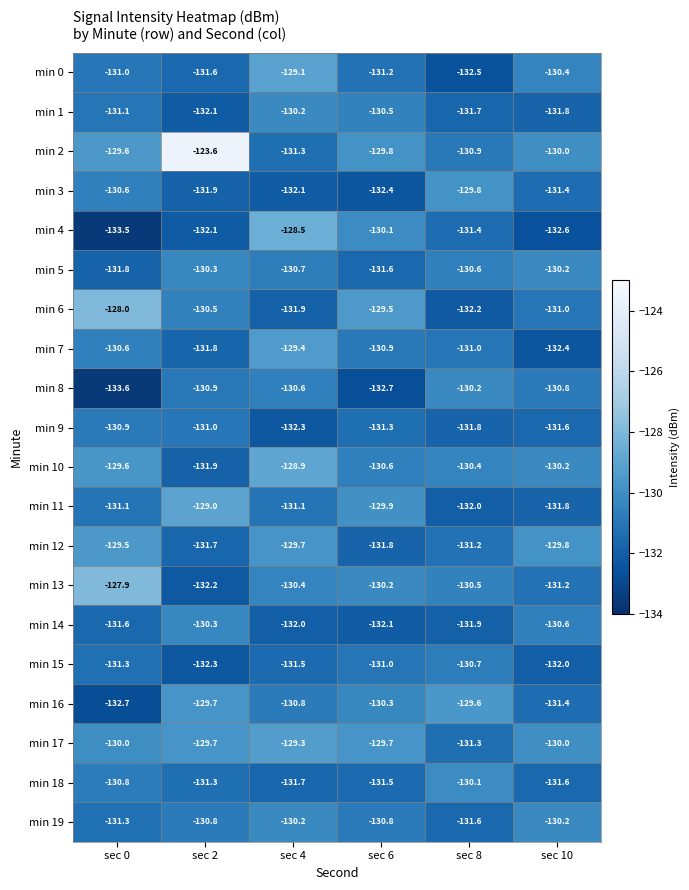

Which label corresponds to the smallest value in the chart?

sec 0